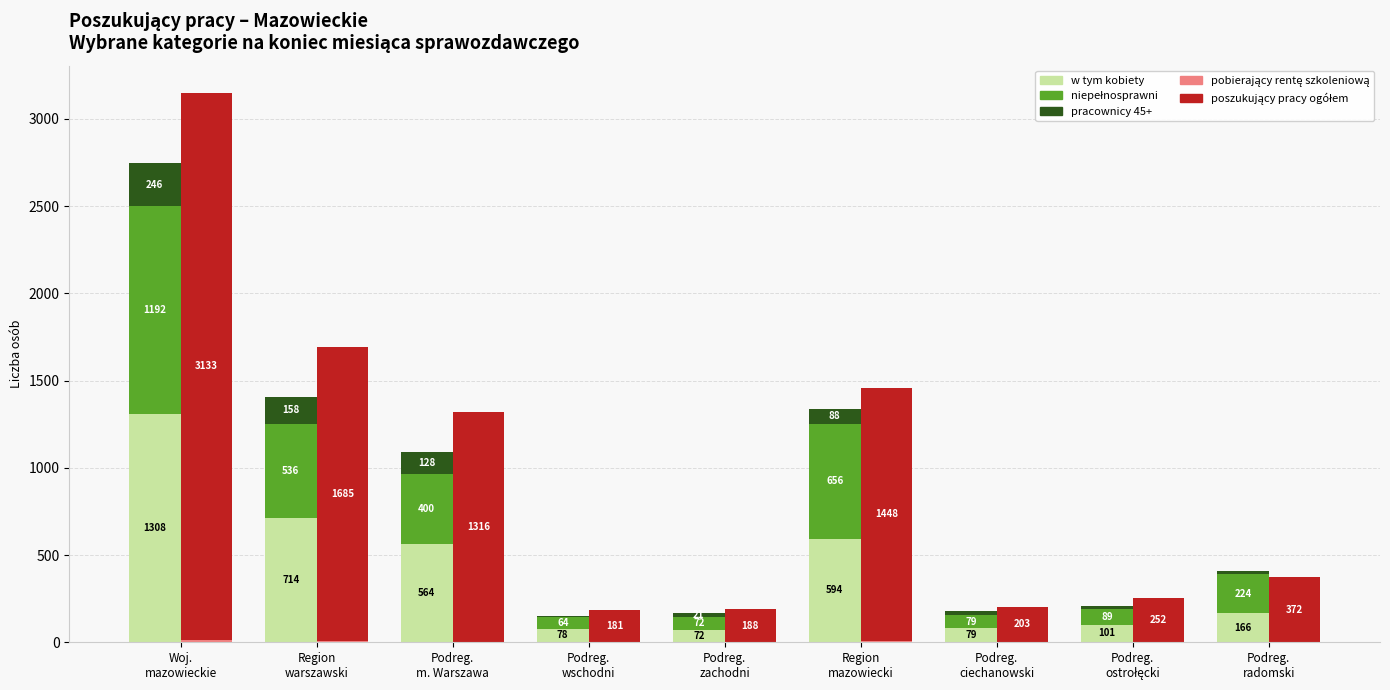

True or false: poszukujący pracy ogółem has a value of 243 at Podreg.
wschodni.

False